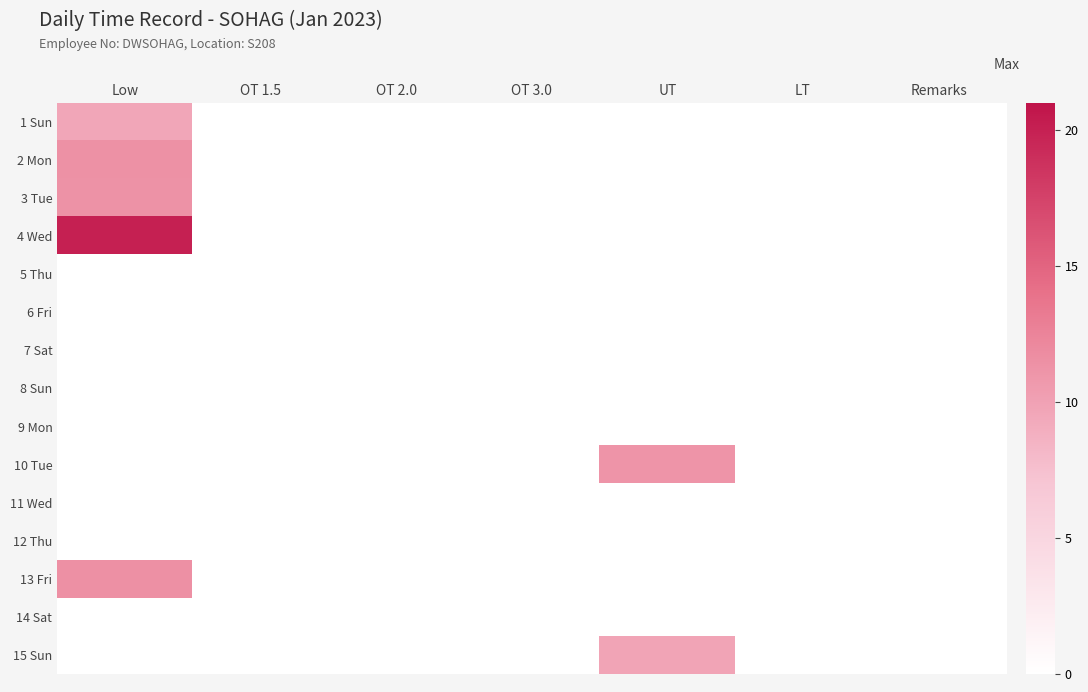

Reading left to right, extract all data points from this chart.

1 Sun: Low=9.7	OT 1.5=0.0	OT 2.0=0.0	OT 3.0=0.0	UT=0.0	LT=0.0	Remarks=0.0
2 Mon: Low=11.4	OT 1.5=0.0	OT 2.0=0.0	OT 3.0=0.0	UT=0.0	LT=0.0	Remarks=0.0
3 Tue: Low=11.3	OT 1.5=0.0	OT 2.0=0.0	OT 3.0=0.0	UT=0.0	LT=0.0	Remarks=0.0
4 Wed: Low=20.1	OT 1.5=0.0	OT 2.0=0.0	OT 3.0=0.0	UT=0.0	LT=0.0	Remarks=0.0
5 Thu: Low=0.0	OT 1.5=0.0	OT 2.0=0.0	OT 3.0=0.0	UT=0.0	LT=0.0	Remarks=0.0
6 Fri: Low=0.0	OT 1.5=0.0	OT 2.0=0.0	OT 3.0=0.0	UT=0.0	LT=0.0	Remarks=0.0
7 Sat: Low=0.0	OT 1.5=0.0	OT 2.0=0.0	OT 3.0=0.0	UT=0.0	LT=0.0	Remarks=0.0
8 Sun: Low=0.0	OT 1.5=0.0	OT 2.0=0.0	OT 3.0=0.0	UT=0.0	LT=0.0	Remarks=0.0
9 Mon: Low=0.0	OT 1.5=0.0	OT 2.0=0.0	OT 3.0=0.0	UT=0.0	LT=0.0	Remarks=0.0
10 Tue: Low=0.0	OT 1.5=0.0	OT 2.0=0.0	OT 3.0=0.0	UT=11.2	LT=0.0	Remarks=0.0
11 Wed: Low=0.0	OT 1.5=0.0	OT 2.0=0.0	OT 3.0=0.0	UT=0.0	LT=0.0	Remarks=0.0
12 Thu: Low=0.0	OT 1.5=0.0	OT 2.0=0.0	OT 3.0=0.0	UT=0.0	LT=0.0	Remarks=0.0
13 Fri: Low=11.4	OT 1.5=0.0	OT 2.0=0.0	OT 3.0=0.0	UT=0.0	LT=0.0	Remarks=0.0
14 Sat: Low=0.0	OT 1.5=0.0	OT 2.0=0.0	OT 3.0=0.0	UT=0.0	LT=0.0	Remarks=0.0
15 Sun: Low=0.0	OT 1.5=0.0	OT 2.0=0.0	OT 3.0=0.0	UT=9.8	LT=0.0	Remarks=0.0